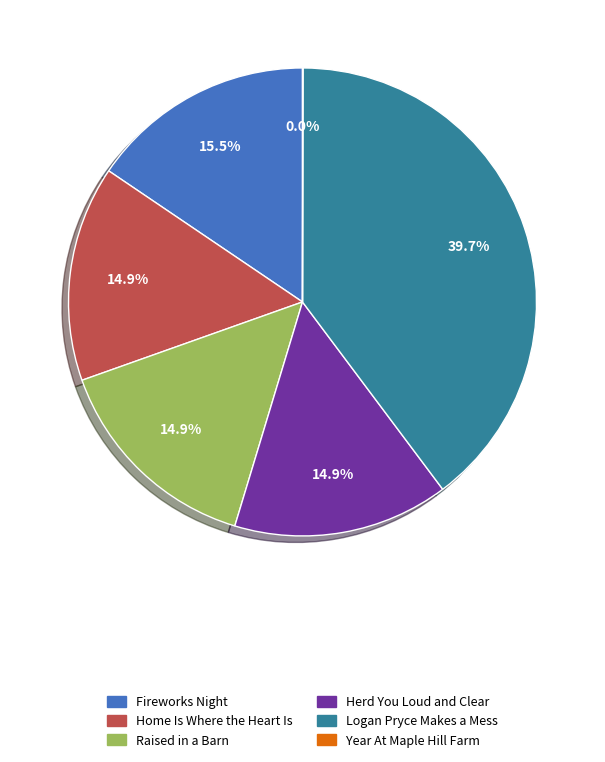

Which category has the biggest portion of the pie?

Logan Pryce Makes a Mess